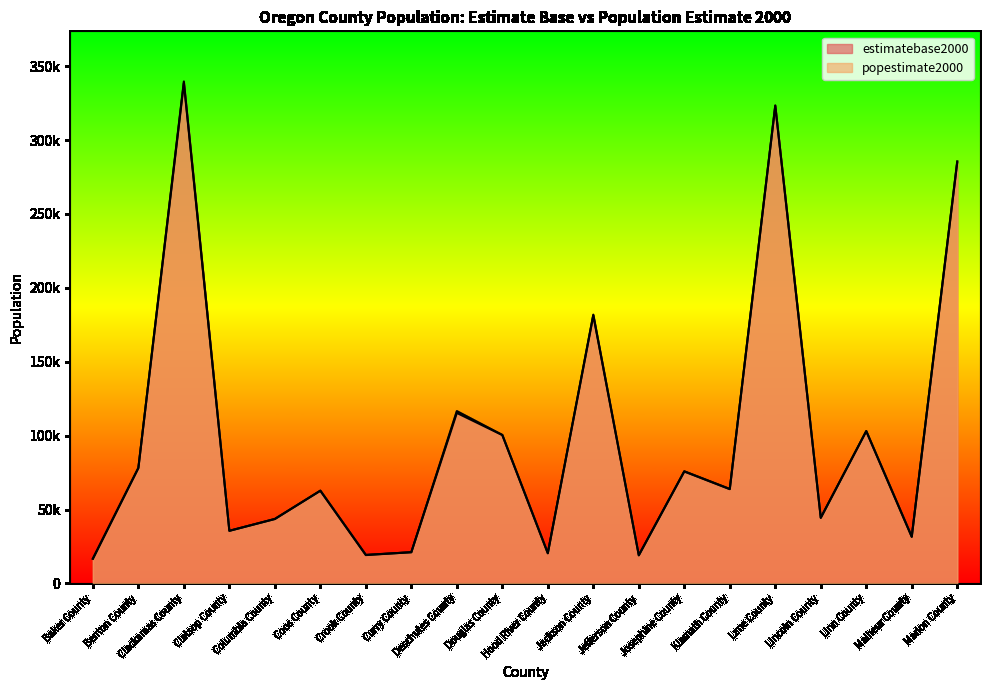

Reading left to right, list all the values displayed in this chart.

estimatebase2000: Baker County=16741	Benton County=78153	Clackamas County=338391	Clatsop County=35630	Columbia County=43560	Coos County=62788	Crook County=19184	Curry County=21137	Deschutes County=115367	Douglas County=100399	Hood River County=20411	Jackson County=181269	Jefferson County=19009	Josephine County=75726	Klamath County=63775	Lane County=322977	Lincoln County=44479	Linn County=103069	Malheur County=31615	Marion County=284838
popestimate2000: Baker County=16727	Benton County=78159	Clackamas County=339576	Clatsop County=35592	Columbia County=43670	Coos County=62686	Crook County=19339	Curry County=21117	Deschutes County=116594	Douglas County=100465	Hood River County=20477	Jackson County=181840	Jefferson County=19109	Josephine County=75876	Klamath County=63927	Lane County=323413	Lincoln County=44337	Linn County=103019	Malheur County=31538	Marion County=285581